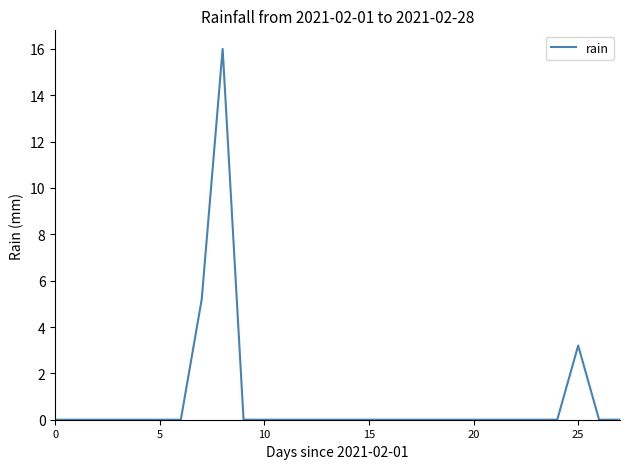

What is the difference between the maximum and minimum values?

16.0